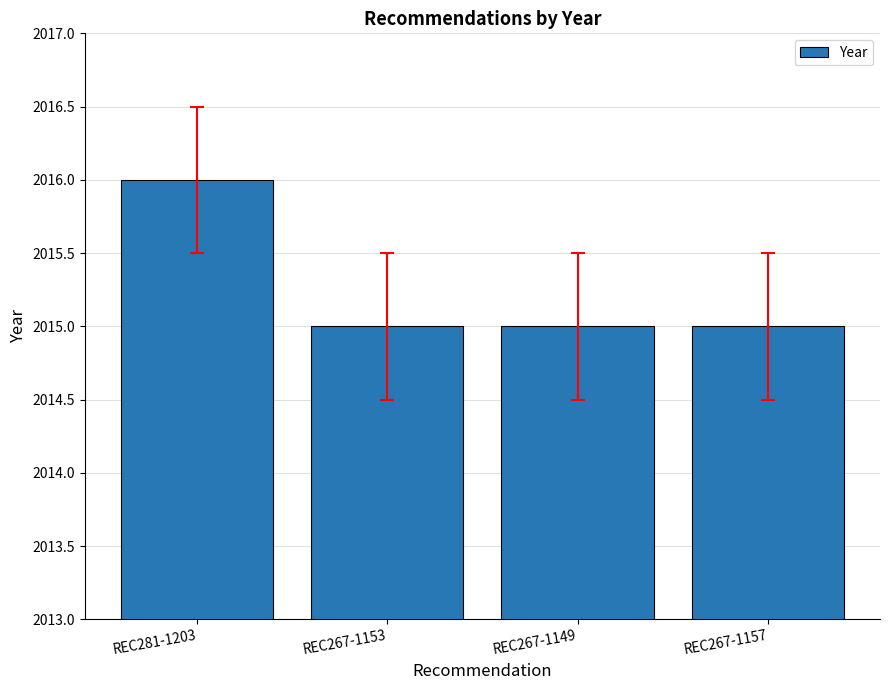

Reading left to right, what are all the values shown in this chart?

2016	2015	2015	2015